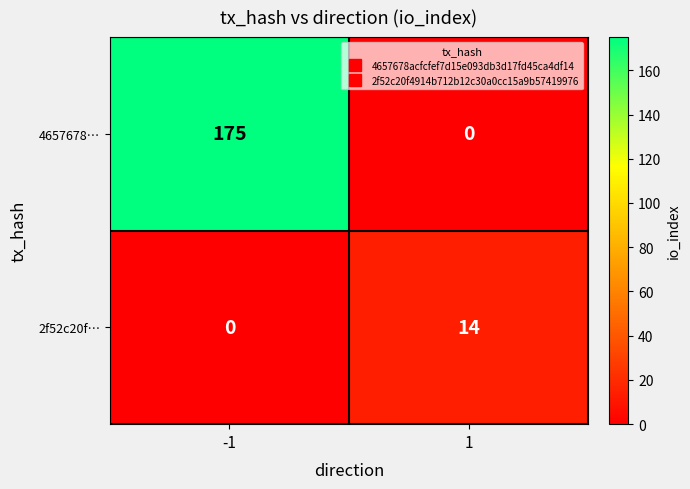

How many categories are shown in the chart?

2